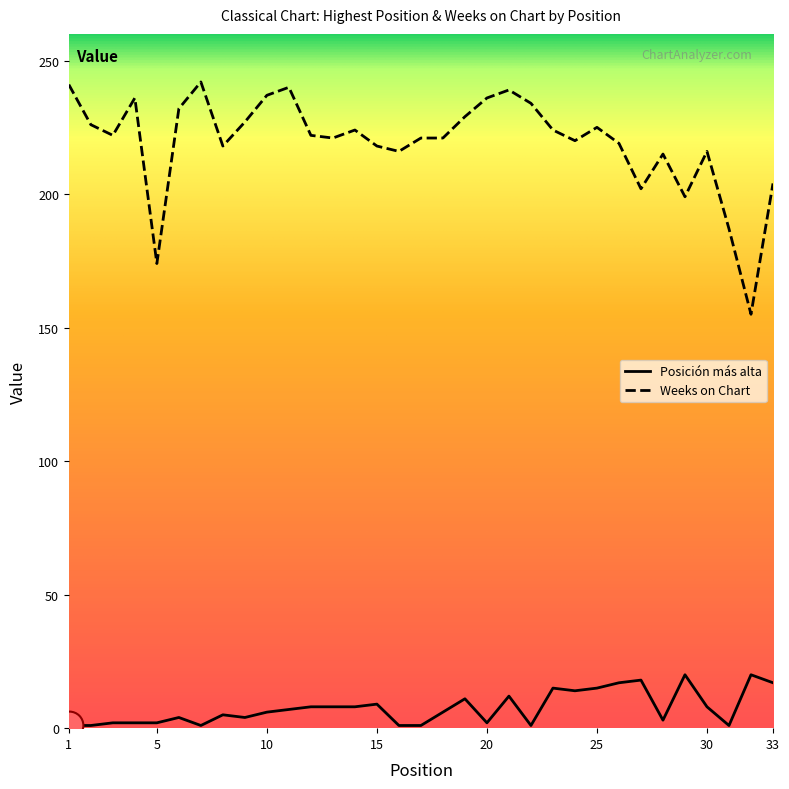

List the series in order of their peak value, highest first.

Weeks on Chart, Posición más alta